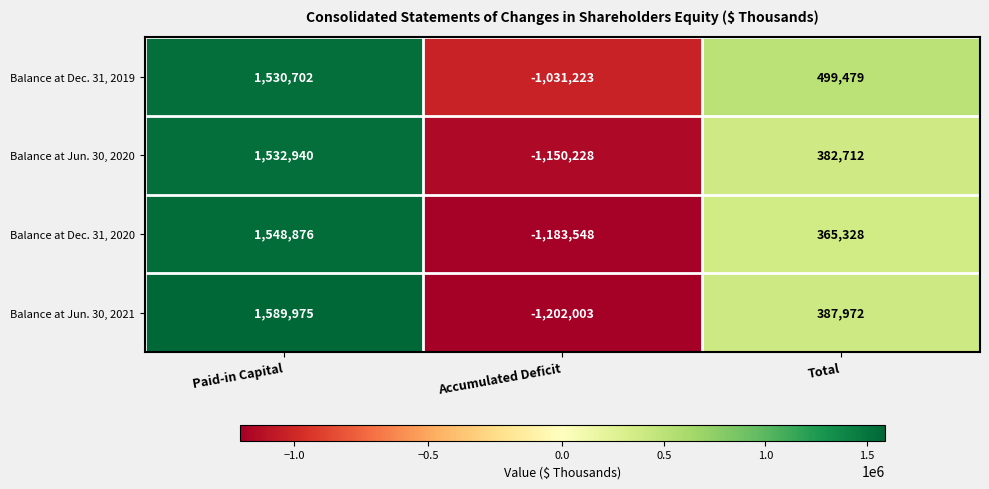

How many categories are shown in the chart?

3